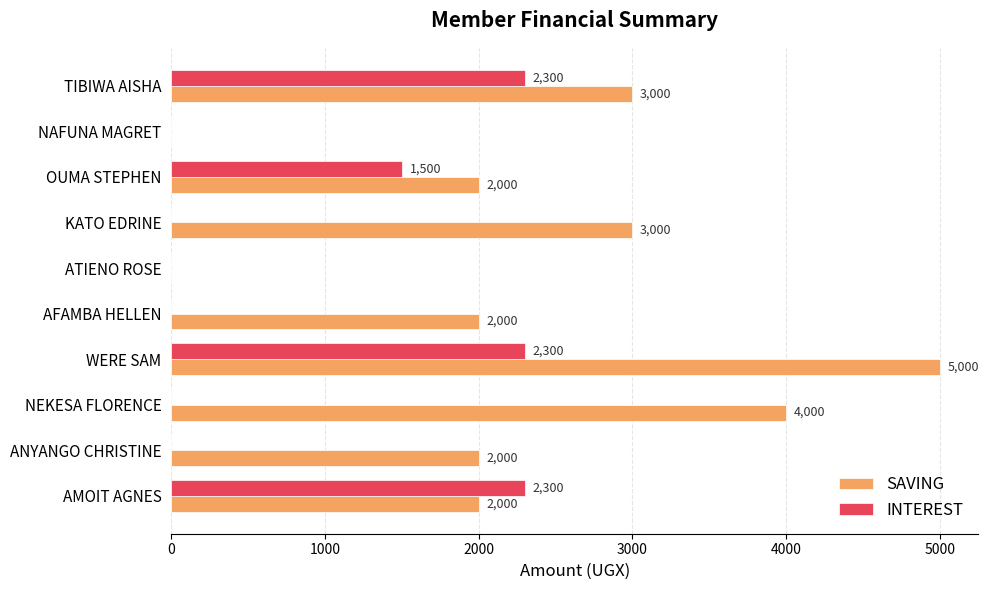

What is the highest value of the INTEREST series?

2300